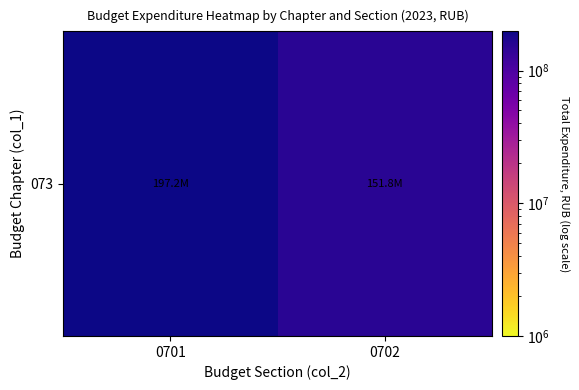

How many categories are shown in the chart?

2